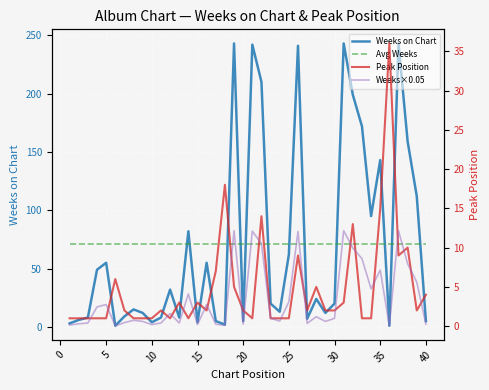

At how many categories does at least one series exceed 235?

5